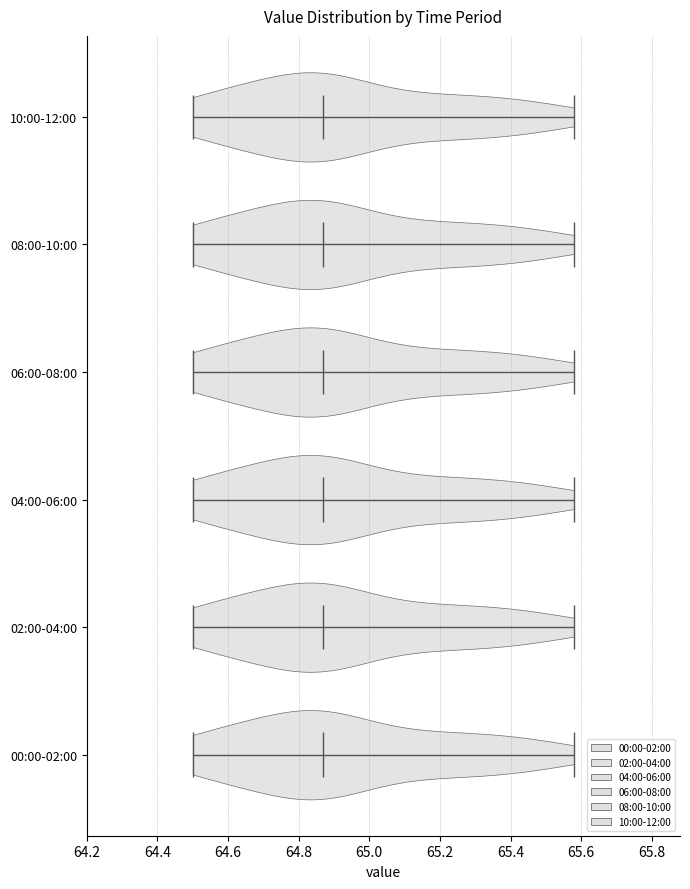

What is the lowest point the violin for 06:00-08:00 reaches on the x-axis? The values are not printed on the chart, so give them approximately, as read against the axis.

64.50